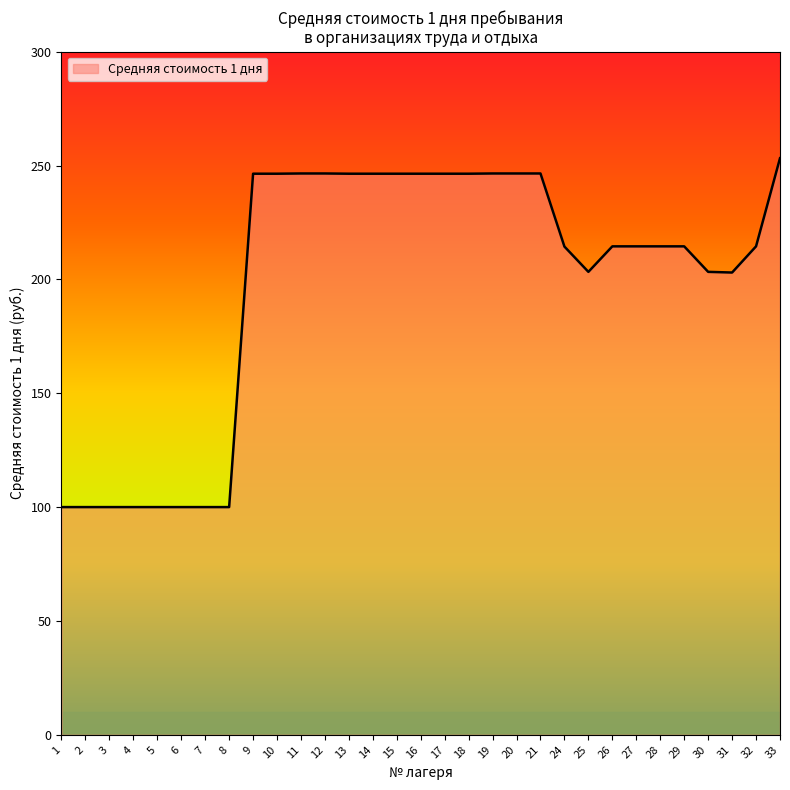

Approximately how many times larger is the value at 31 compared to 2?

2.0